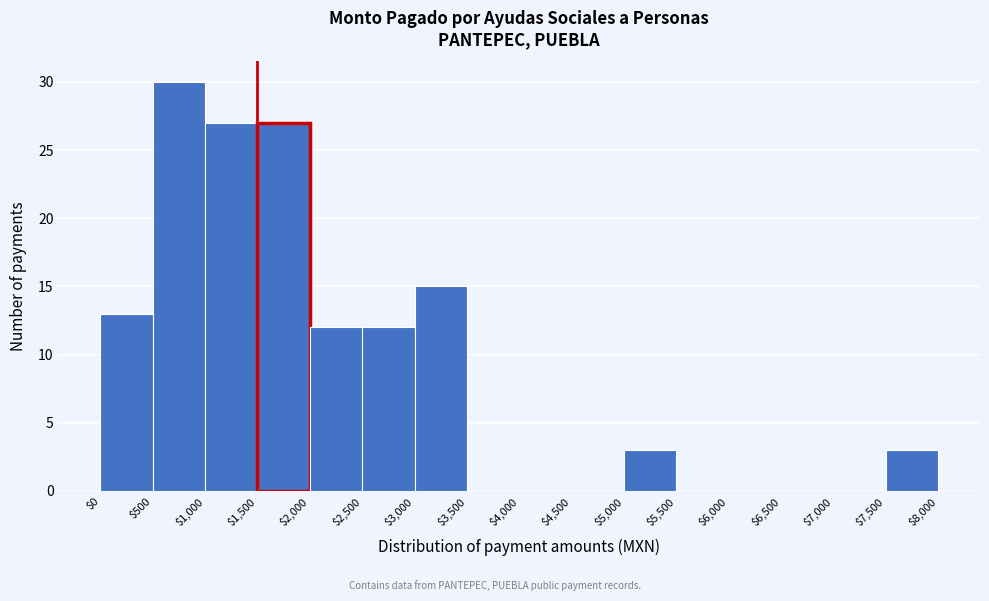

Over which range of the x-axis is the bar tallest?

$500 to $1,000